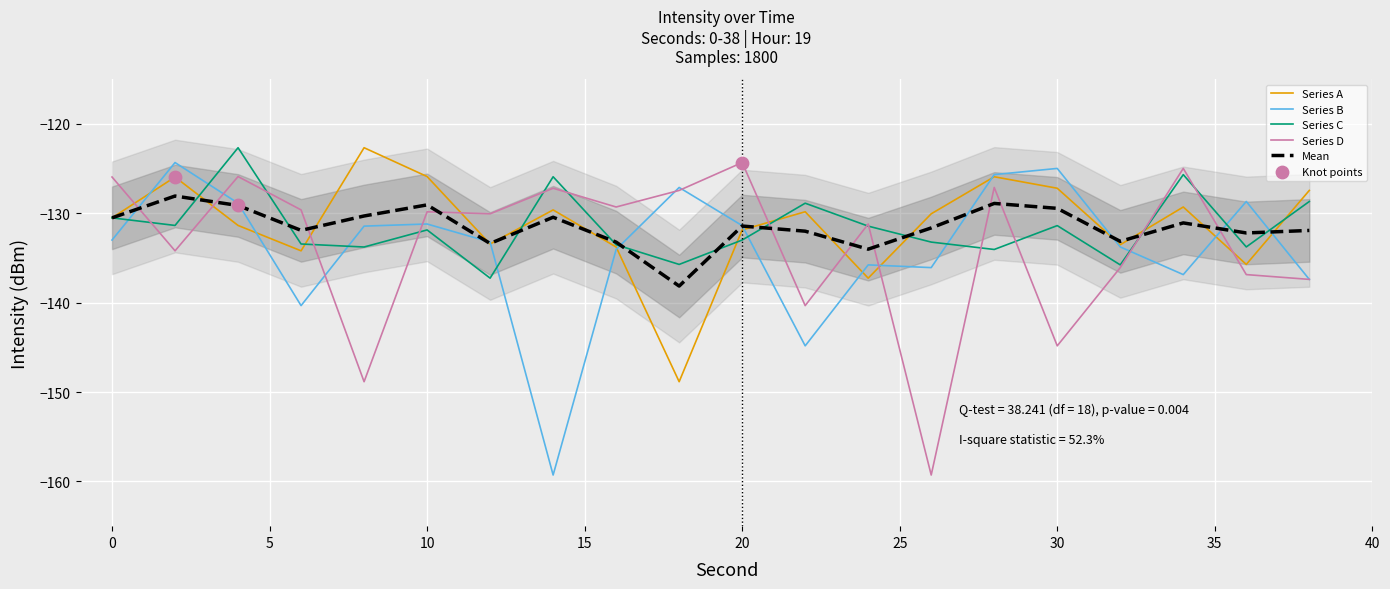

What is the maximum value for Series C?

-122.7